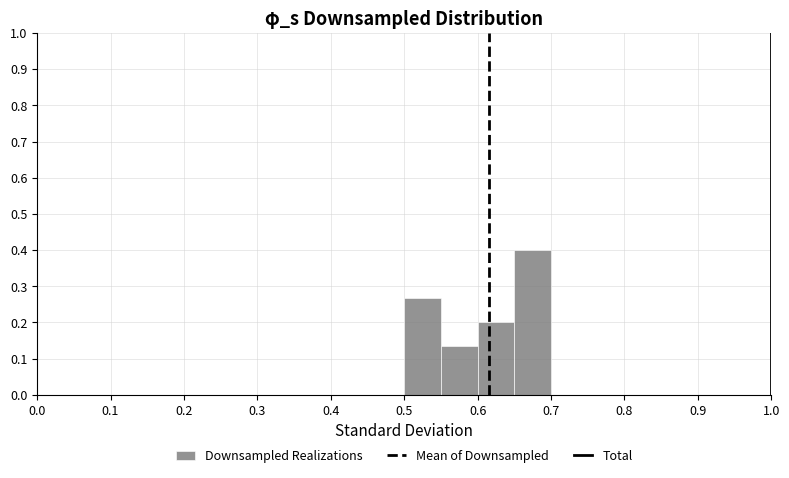

Over which range of the x-axis is the bar tallest?

0.65 to 0.70